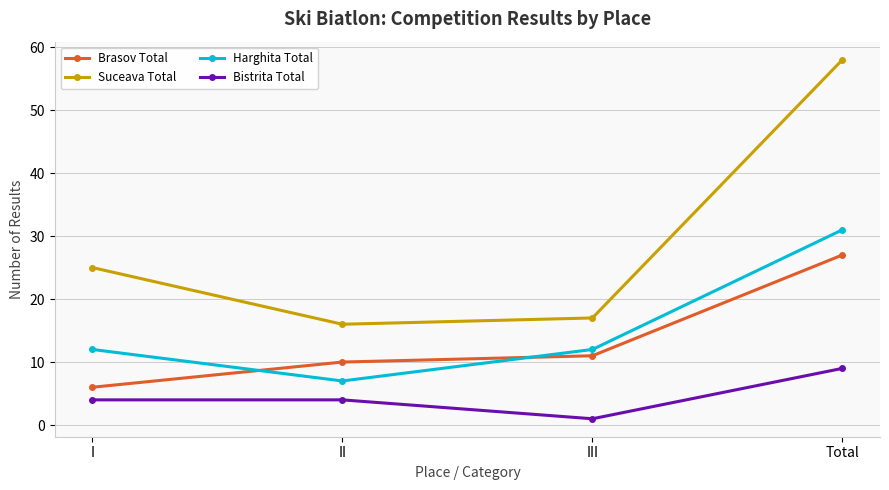

What is the maximum value for Suceava Total?

58